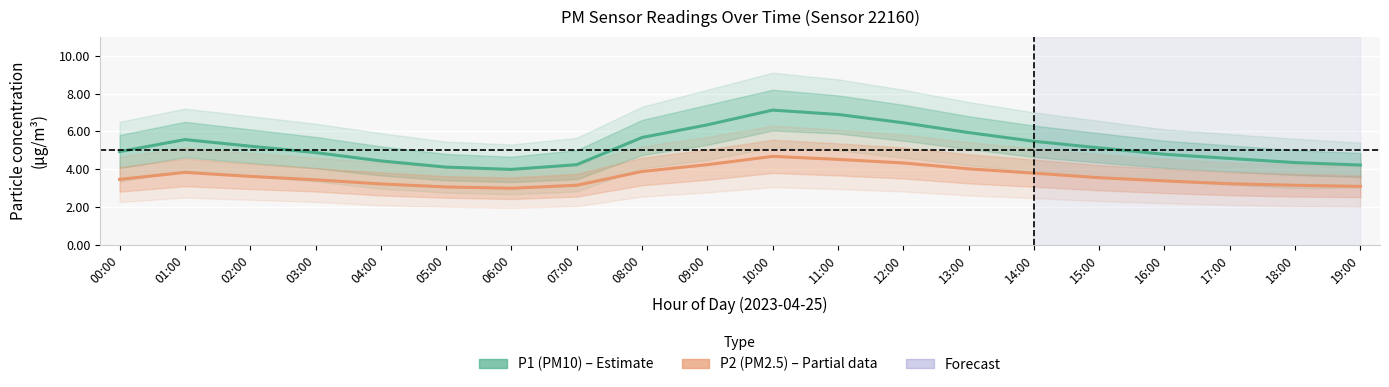

What position from the right is 17:00?

3